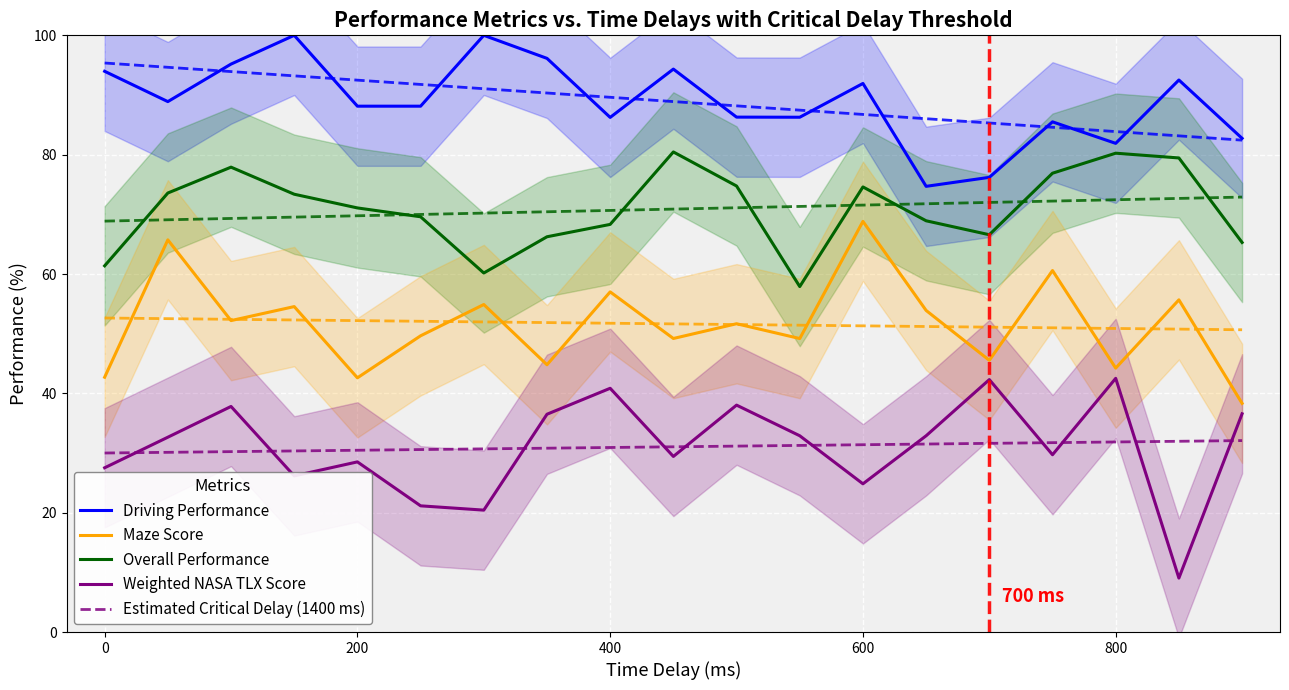

What is the minimum value for Maze Score?

38.3